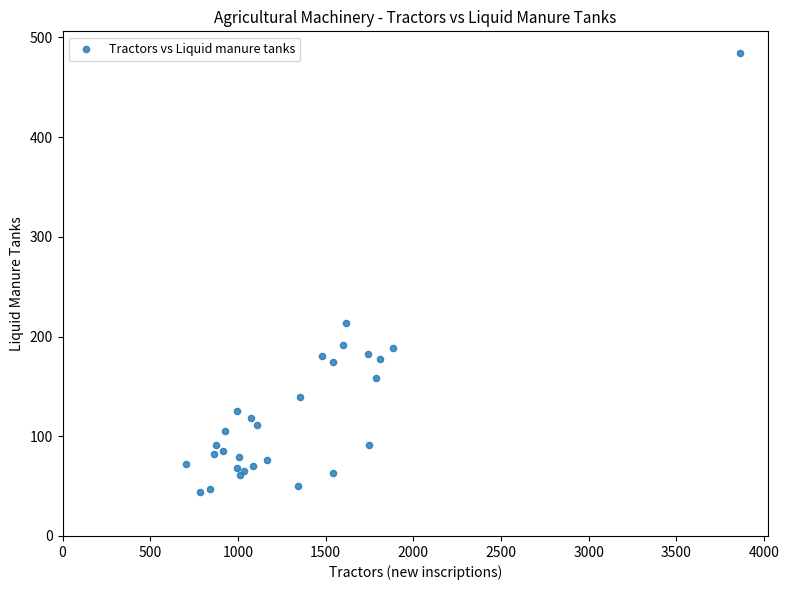

What Y value in the scatter plot is closest to 264?

214